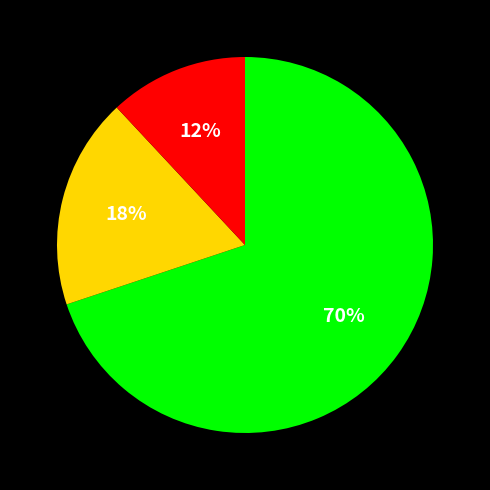

To the nearest percent, what is the difference between the largest and smallest slice percentages?

58%